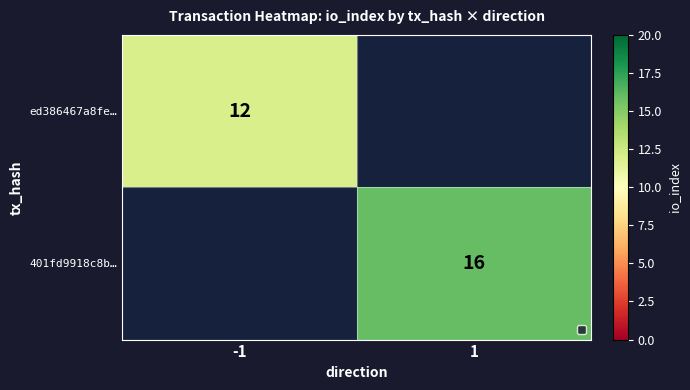

Is the value of ed386467a8fe… at -1 greater than the value of 401fd9918c8b… at 1?

No